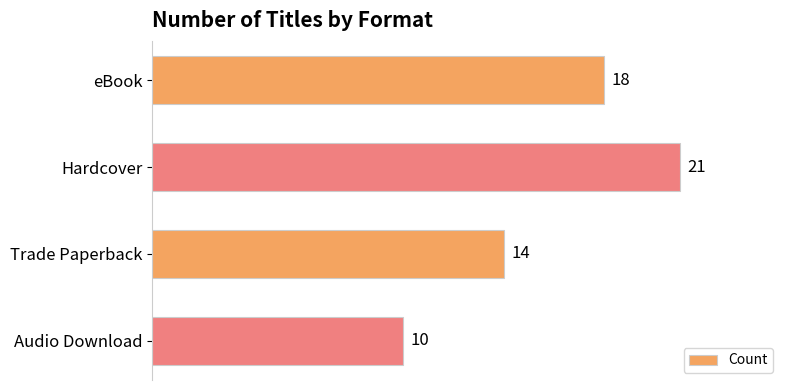

At which label is the value closest to 15?

Trade Paperback